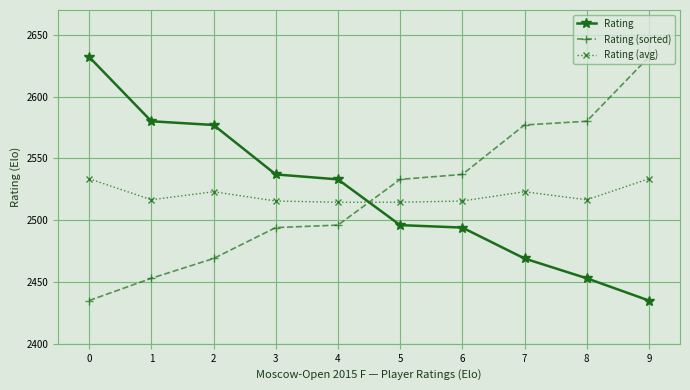

Where do Rating and Rating (sorted) first cross each other?

4 and 5